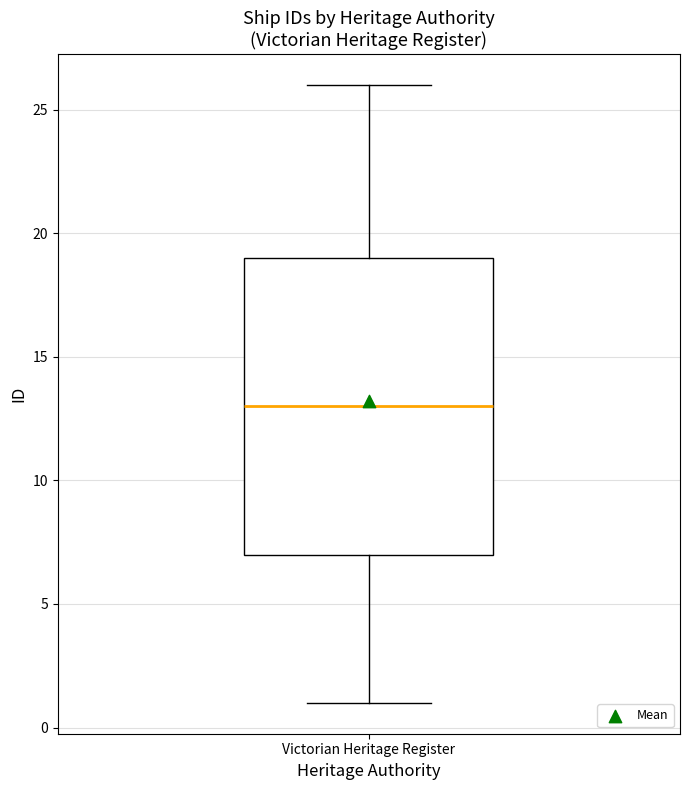

Read this box plot against the y-axis: the position of the median line, the range covered by the box, and the ends of both whiskers. The values are not printed on the chart, so give them approximately, as read against the axis.

median 13, box 7 to 19, whiskers 1 to 26